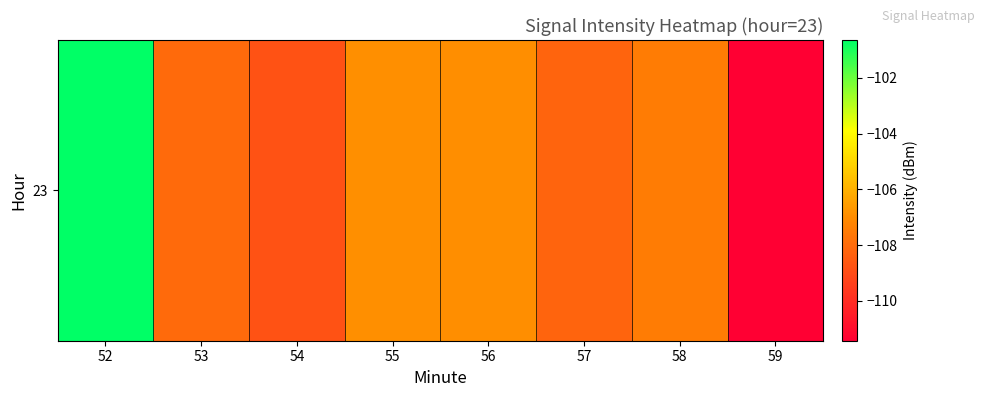

Reading left to right, transcribe all the data shown in this chart.

52=-100.6	53=-108.0	54=-108.8	55=-106.9	56=-106.9	57=-108.3	58=-107.5	59=-111.4